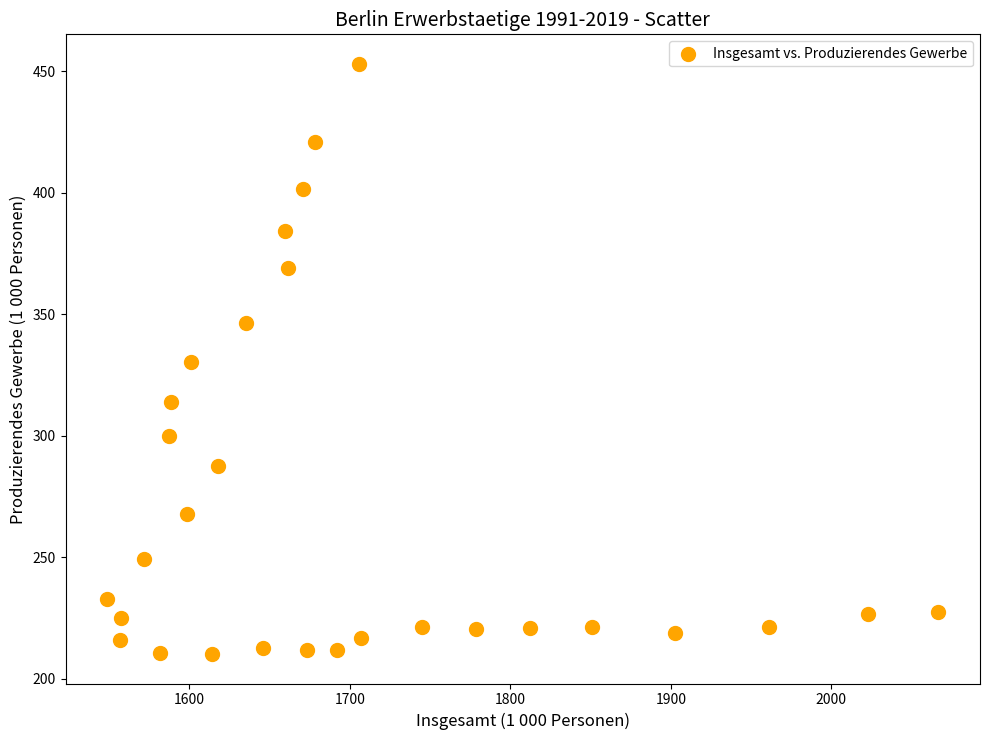

What is the range of Y values (max minus min)?

243.0